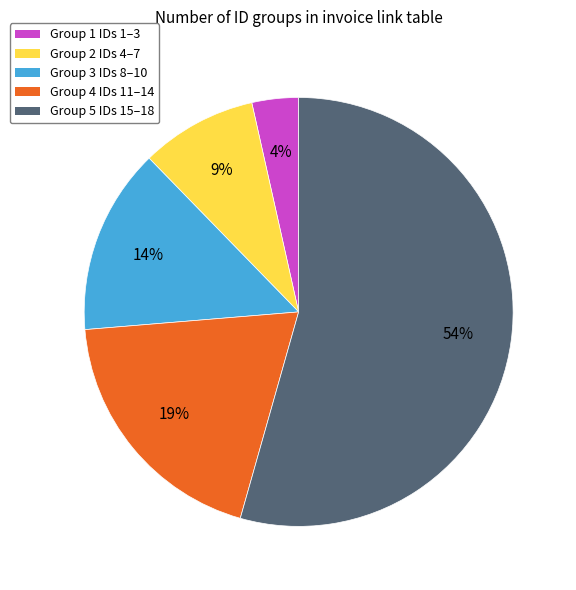

Is there a majority slice in this chart?

Yes